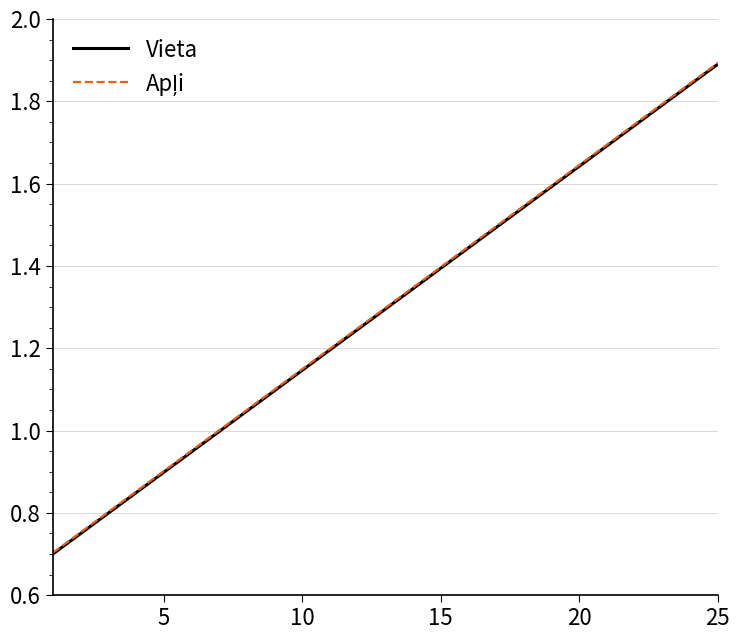

Does the chart display data point markers on the line(s)?

No